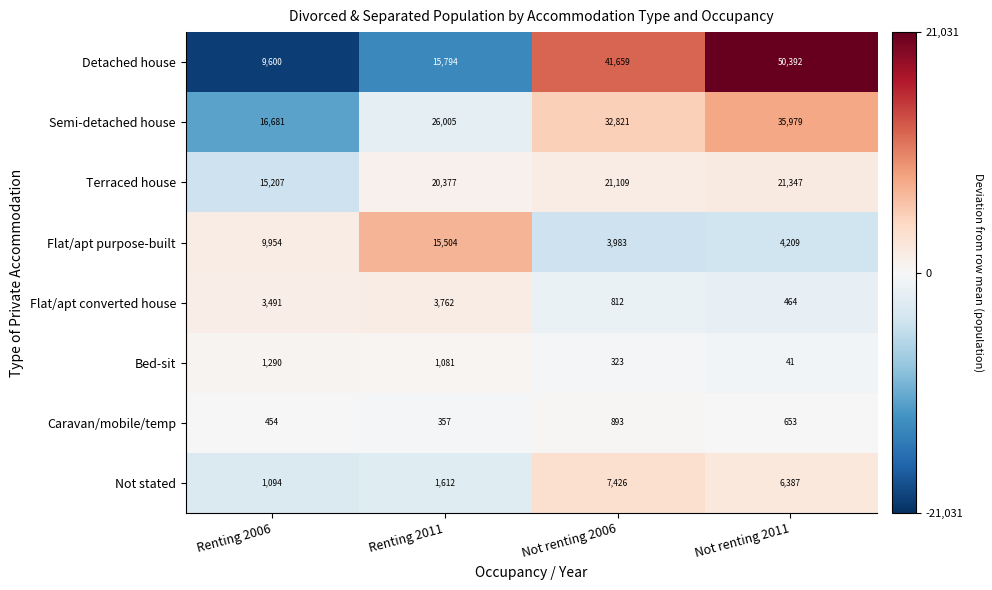

Is it true that Caravan/mobile/temp equals 653 at Not renting 2011?

True